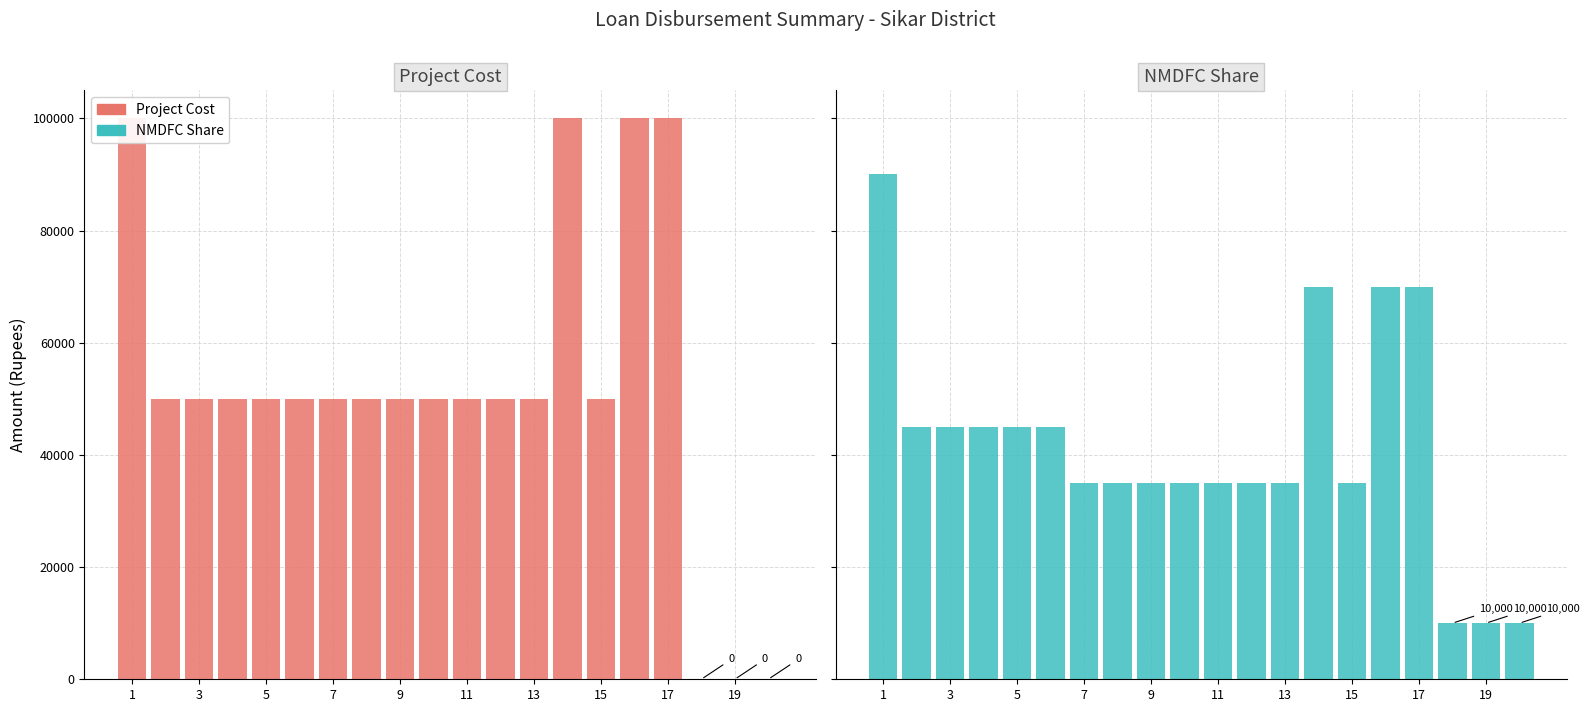

Reading left to right, what are all the values shown in this chart?

Project Cost: 100000	50000	50000	50000	50000	50000	50000	50000	50000	50000	50000	50000	50000	100000	50000	100000	100000	0	0	0
NMDFC Share: 90000	45000	45000	45000	45000	45000	35000	35000	35000	35000	35000	35000	35000	70000	35000	70000	70000	10000	10000	10000